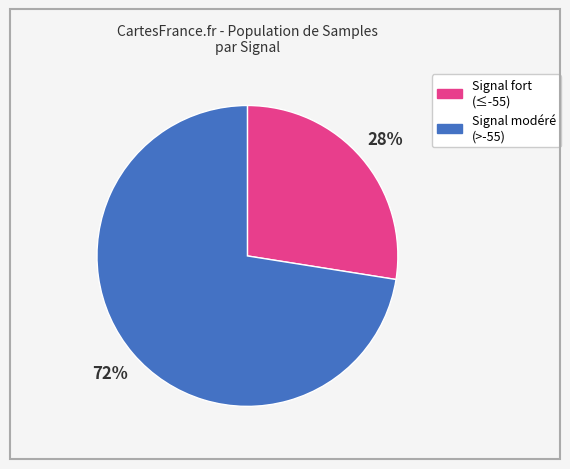

Count the number of slices in the pie.

2